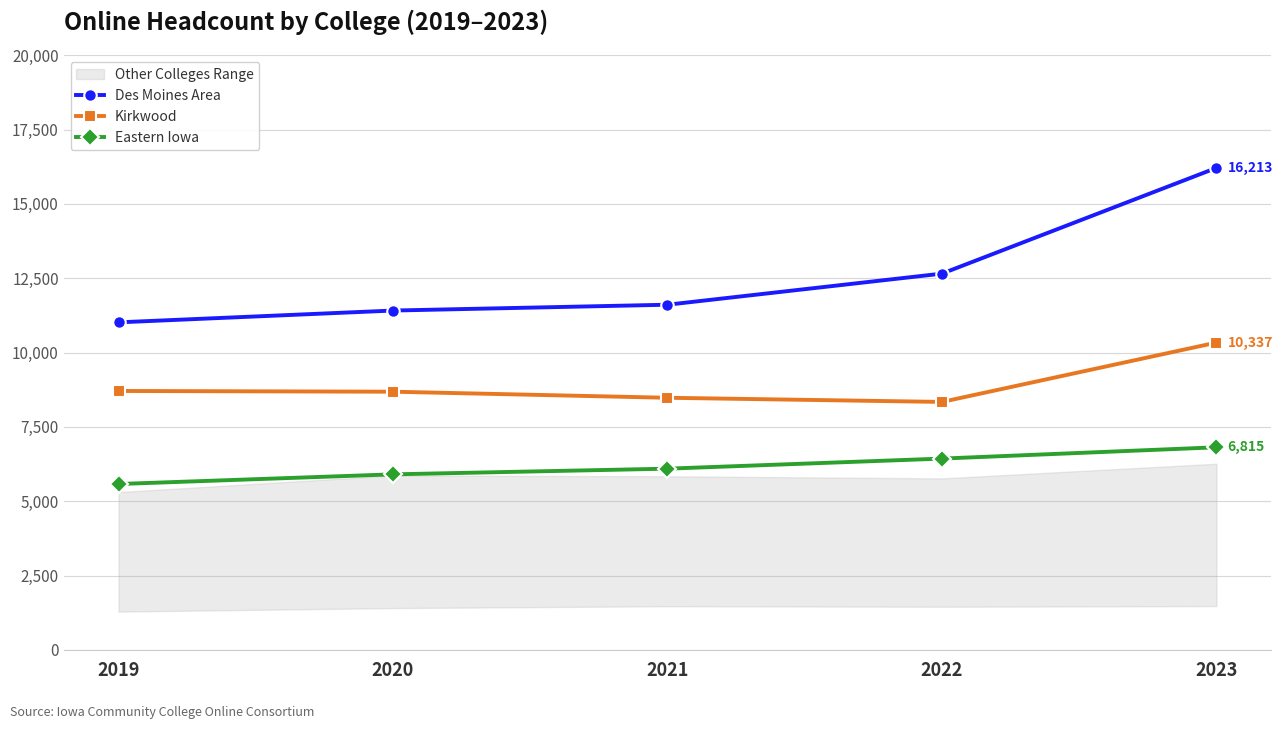

What is the difference between the maximum and minimum values in the Des Moines Area series?

5195